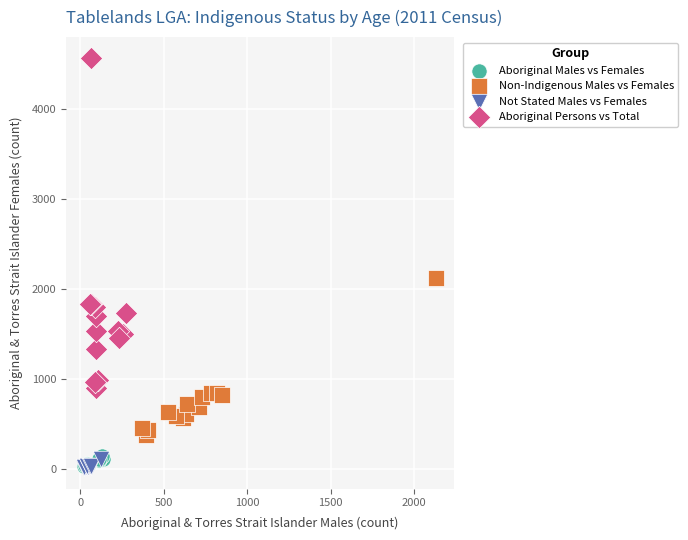

Which series reaches the maximum Y coordinate?

Aboriginal Persons vs Total